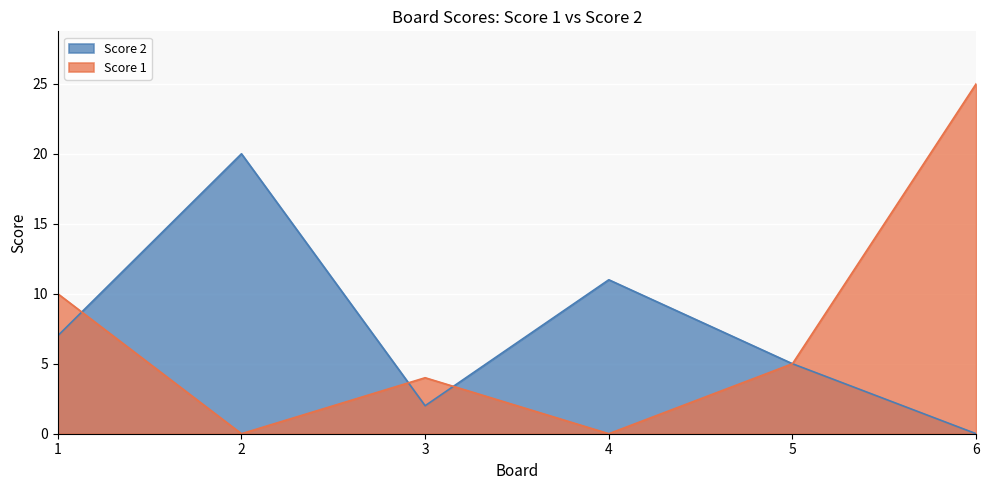

Which series has the largest range (max minus min)?

Score 1